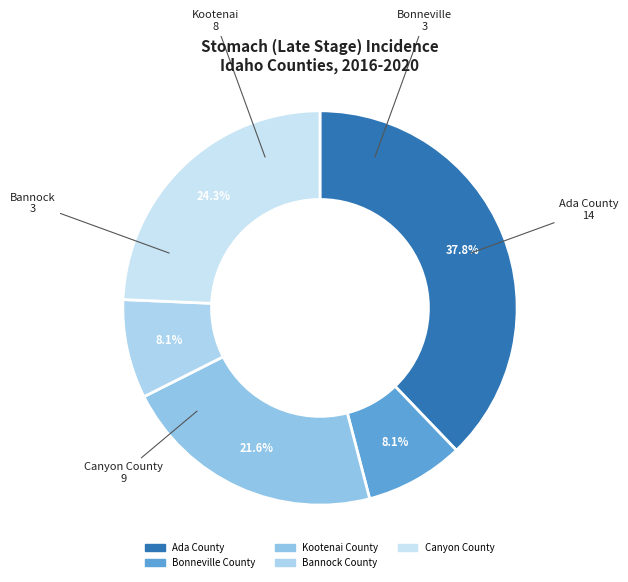

Does any single category account for the majority?

No